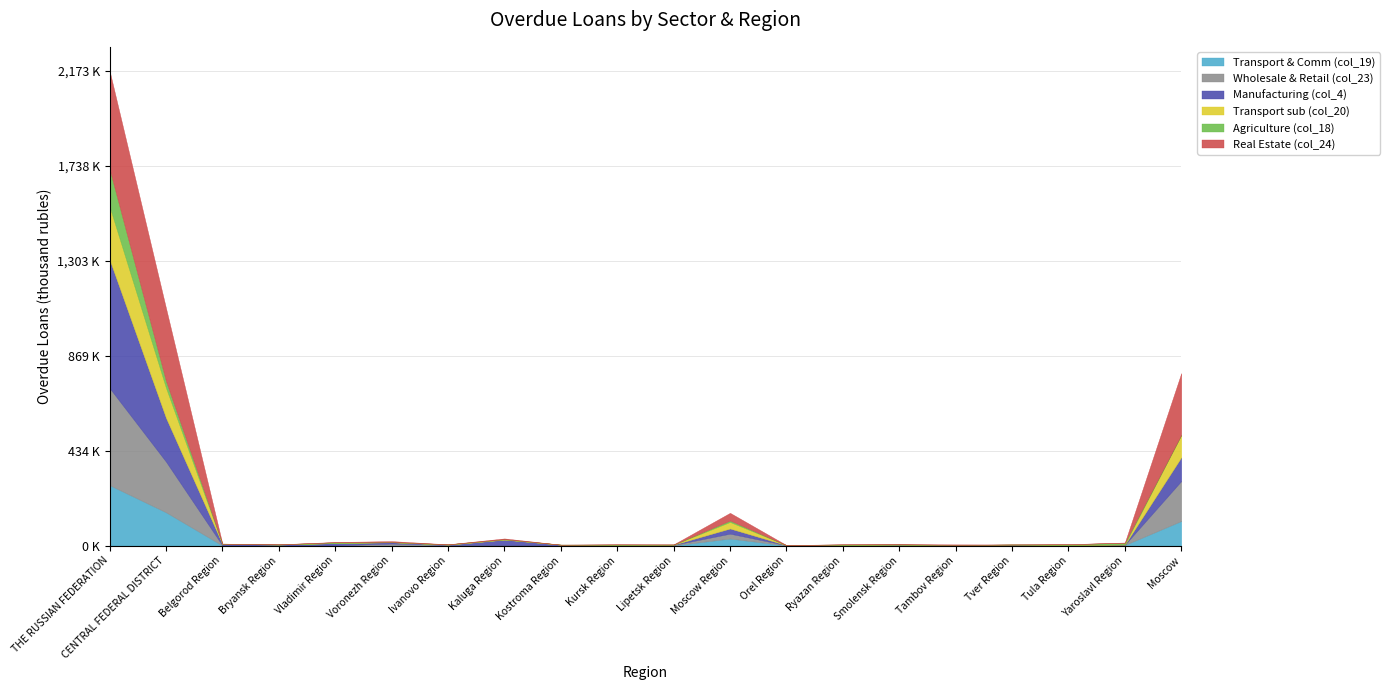

Between Kaluga Region and Kursk Region, which is larger?

Kaluga Region